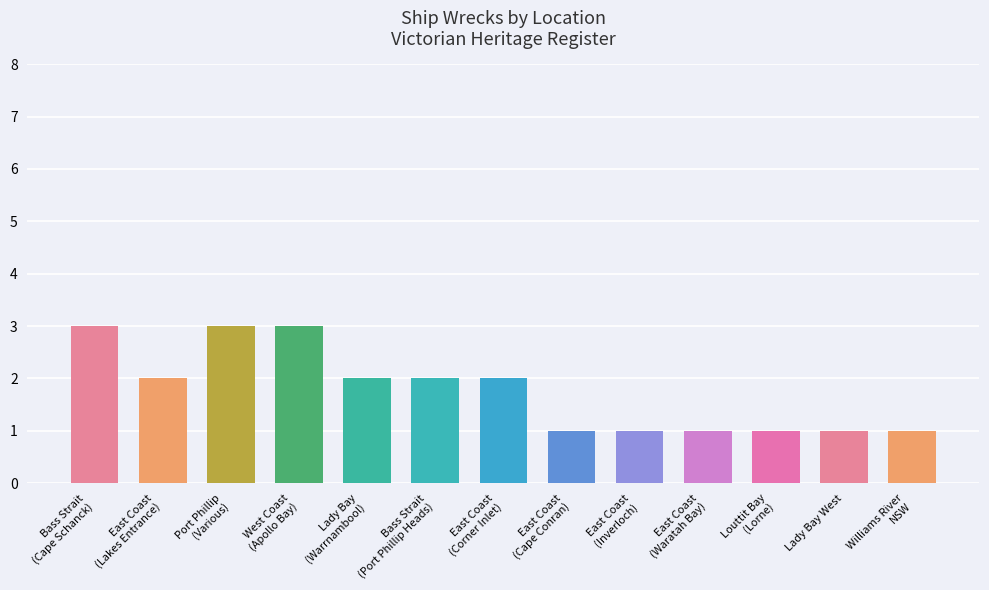

What is the change in value from Bass Strait
(Cape Schanck) to East Coast
(Inverloch)?

-2